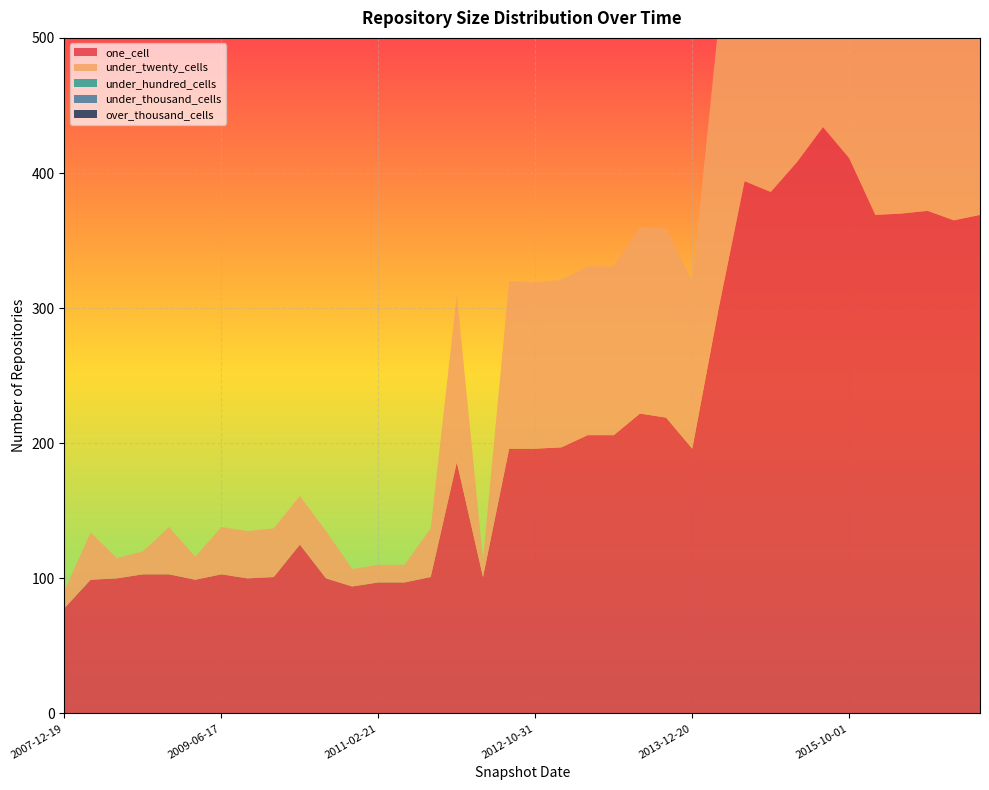

Reading left to right, transcribe all the data shown in this chart.

one_cell: 2007-12-19=78	2008-04-01=99	2008-06-27=100	2008-10-10=103	2008-12-17=103	2009-04-06=99	2009-06-17=103	2009-09-25=100	2009-12-16=101	2010-04-01=125	2010-07-26=100	2010-11-17=94	2011-02-21=97	2011-06-10=97	2011-09-05=101	2012-01-18=186	2012-03-26=101	2012-07-13=196	2012-10-31=196	2012-12-11=197	2013-02-20=206	2013-05-21=206	2013-07-09=222	2013-09-10=219	2013-12-20=196	2014-03-28=299	2014-09-08=394	2015-01-19=386	2015-04-09=408	2015-07-03=434	2015-10-01=411	2016-01-04=369	2016-04-05=370	2016-07-04=372	2016-10-07=365	2016-12-27=369
under_twenty_cells: 2007-12-19=13	2008-04-01=35	2008-06-27=15	2008-10-10=17	2008-12-17=35	2009-04-06=17	2009-06-17=35	2009-09-25=35	2009-12-16=36	2010-04-01=36	2010-07-26=35	2010-11-17=13	2011-02-21=13	2011-06-10=13	2011-09-05=36	2012-01-18=124	2012-03-26=13	2012-07-13=124	2012-10-31=123	2012-12-11=124	2013-02-20=125	2013-05-21=125	2013-07-09=138	2013-09-10=140	2013-12-20=124	2014-03-28=210	2014-09-08=359	2015-01-19=357	2015-04-09=361	2015-07-03=381	2015-10-01=367	2016-01-04=439	2016-04-05=439	2016-07-04=439	2016-10-07=454	2016-12-27=439
under_hundred_cells: 2007-12-19=0	2008-04-01=0	2008-06-27=0	2008-10-10=0	2008-12-17=0	2009-04-06=0	2009-06-17=0	2009-09-25=0	2009-12-16=0	2010-04-01=0	2010-07-26=0	2010-11-17=0	2011-02-21=0	2011-06-10=0	2011-09-05=0	2012-01-18=0	2012-03-26=0	2012-07-13=0	2012-10-31=0	2012-12-11=0	2013-02-20=0	2013-05-21=0	2013-07-09=0	2013-09-10=0	2013-12-20=0	2014-03-28=0	2014-09-08=0	2015-01-19=0	2015-04-09=0	2015-07-03=0	2015-10-01=0	2016-01-04=0	2016-04-05=0	2016-07-04=0	2016-10-07=0	2016-12-27=0
under_thousand_cells: 2007-12-19=0	2008-04-01=0	2008-06-27=0	2008-10-10=0	2008-12-17=0	2009-04-06=0	2009-06-17=0	2009-09-25=0	2009-12-16=0	2010-04-01=0	2010-07-26=0	2010-11-17=0	2011-02-21=0	2011-06-10=0	2011-09-05=0	2012-01-18=0	2012-03-26=0	2012-07-13=0	2012-10-31=0	2012-12-11=0	2013-02-20=0	2013-05-21=0	2013-07-09=0	2013-09-10=0	2013-12-20=0	2014-03-28=0	2014-09-08=0	2015-01-19=0	2015-04-09=0	2015-07-03=0	2015-10-01=0	2016-01-04=0	2016-04-05=0	2016-07-04=0	2016-10-07=0	2016-12-27=0
over_thousand_cells: 2007-12-19=0	2008-04-01=0	2008-06-27=0	2008-10-10=0	2008-12-17=0	2009-04-06=0	2009-06-17=0	2009-09-25=0	2009-12-16=0	2010-04-01=0	2010-07-26=0	2010-11-17=0	2011-02-21=0	2011-06-10=0	2011-09-05=0	2012-01-18=0	2012-03-26=0	2012-07-13=0	2012-10-31=0	2012-12-11=0	2013-02-20=0	2013-05-21=0	2013-07-09=0	2013-09-10=0	2013-12-20=0	2014-03-28=0	2014-09-08=0	2015-01-19=0	2015-04-09=0	2015-07-03=0	2015-10-01=0	2016-01-04=0	2016-04-05=0	2016-07-04=0	2016-10-07=0	2016-12-27=0